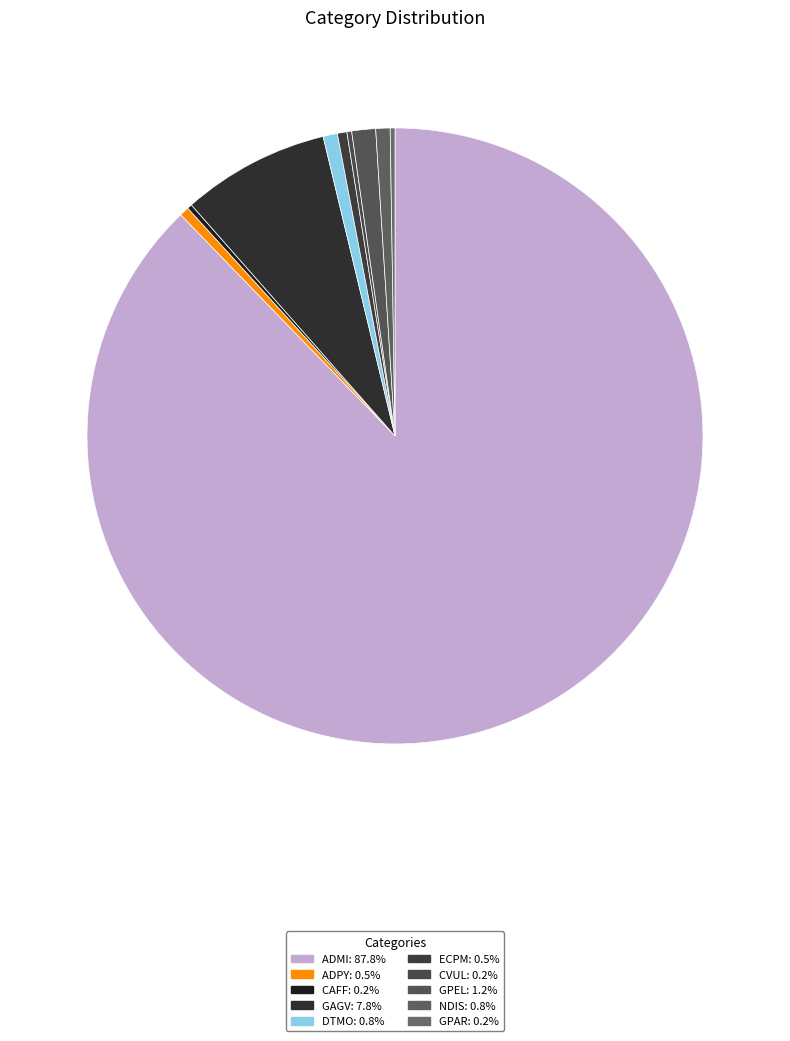

Is there any slice that represents more than half of the pie?

Yes